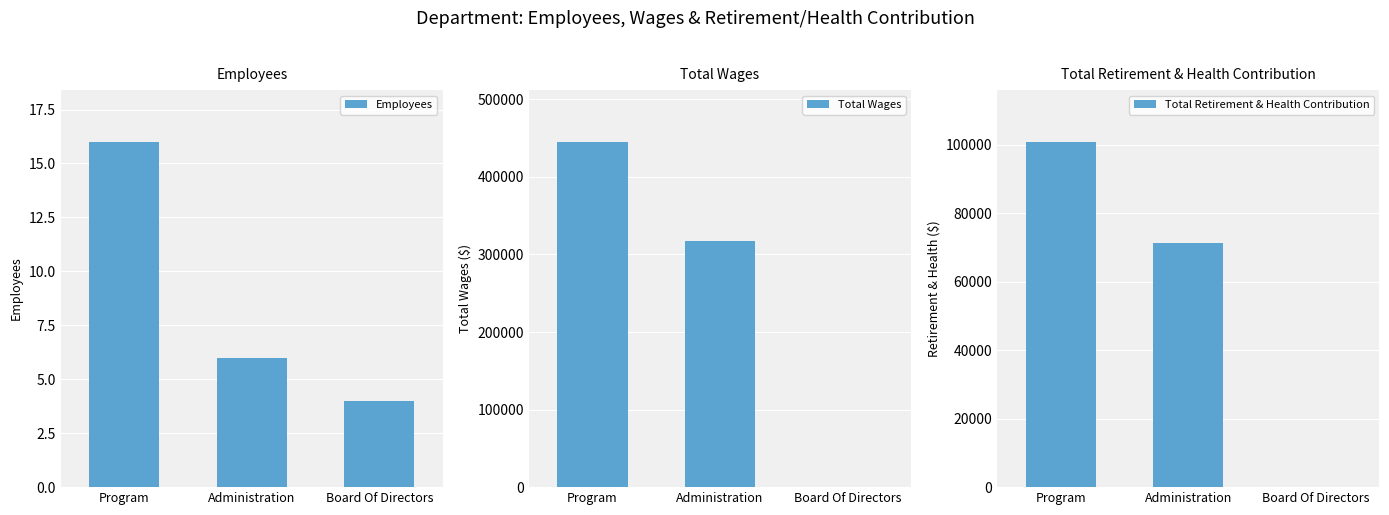

What are all the series names shown in the legend?

Employees, Total Wages, Total Retirement & Health Contribution